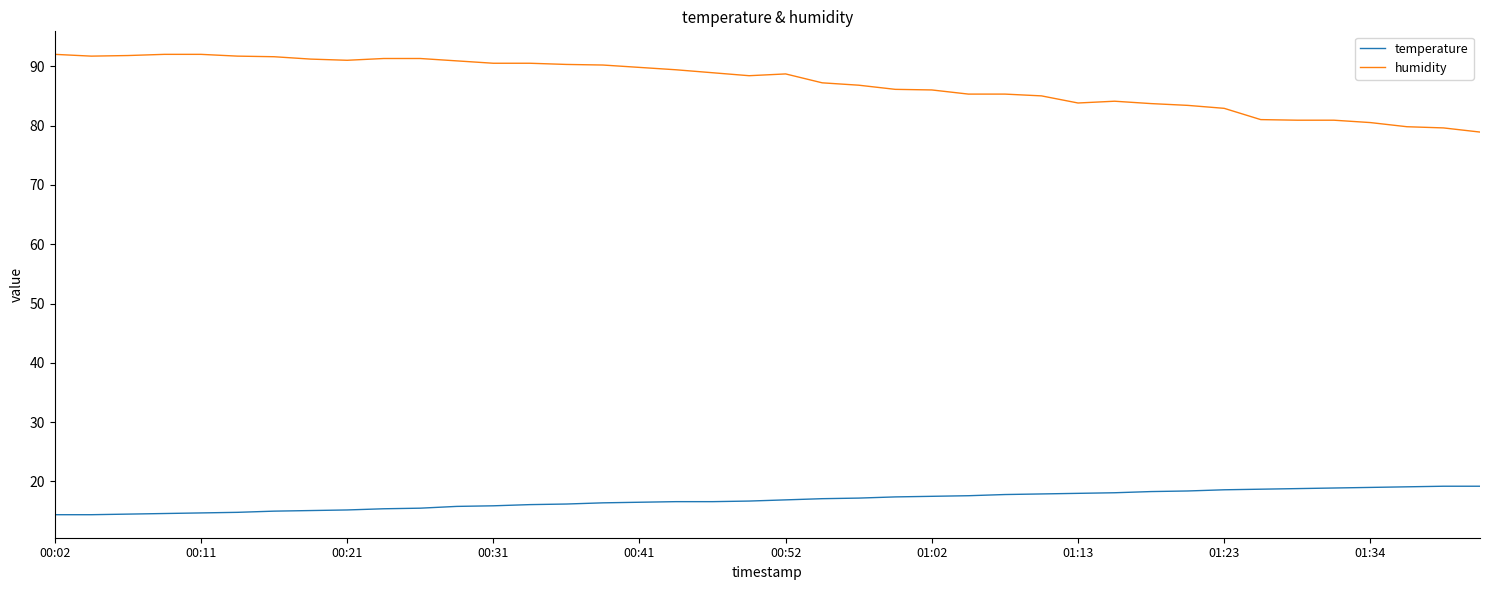

Rank the series by their maximum value, from highest to lowest.

humidity, temperature